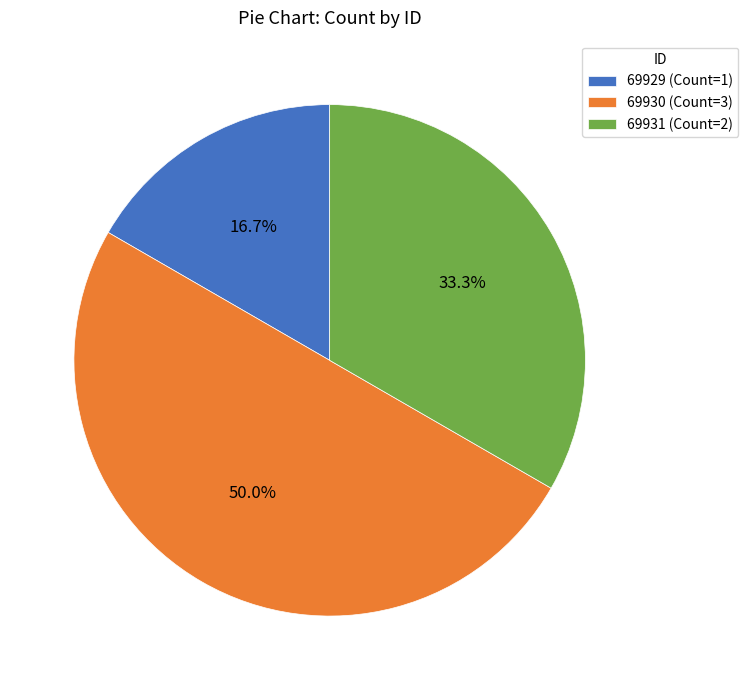

What percentage is NOT represented by 69929?

83.3%